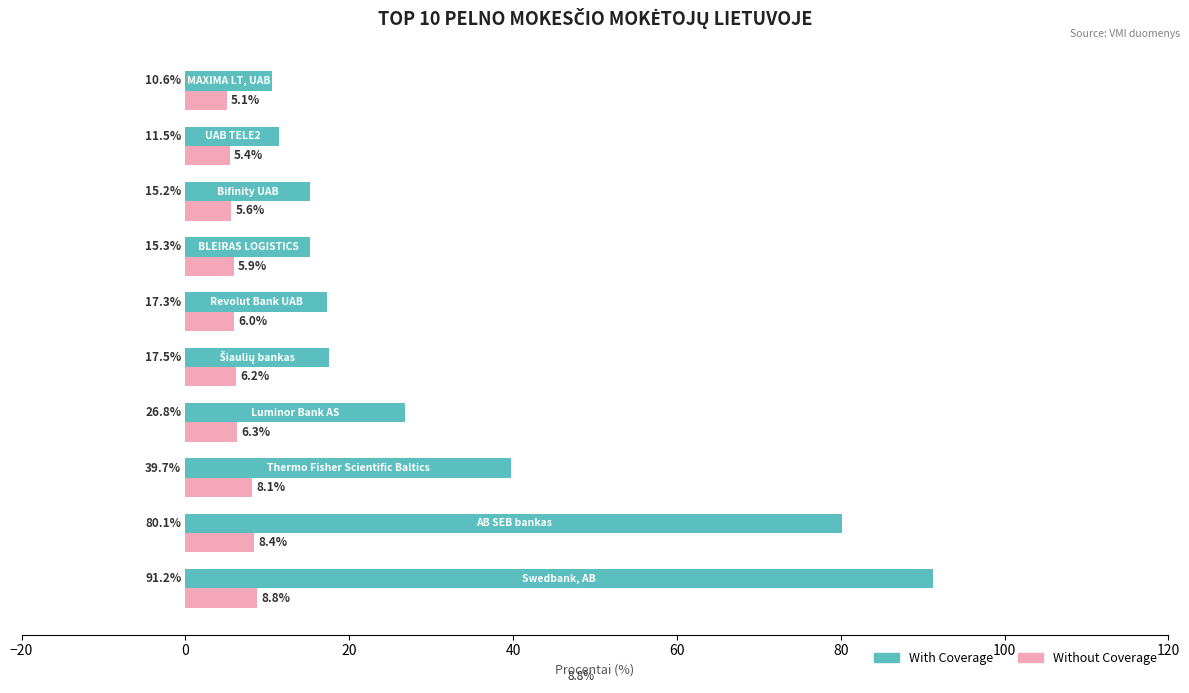

What is the maximum value shown in the chart?

91.2